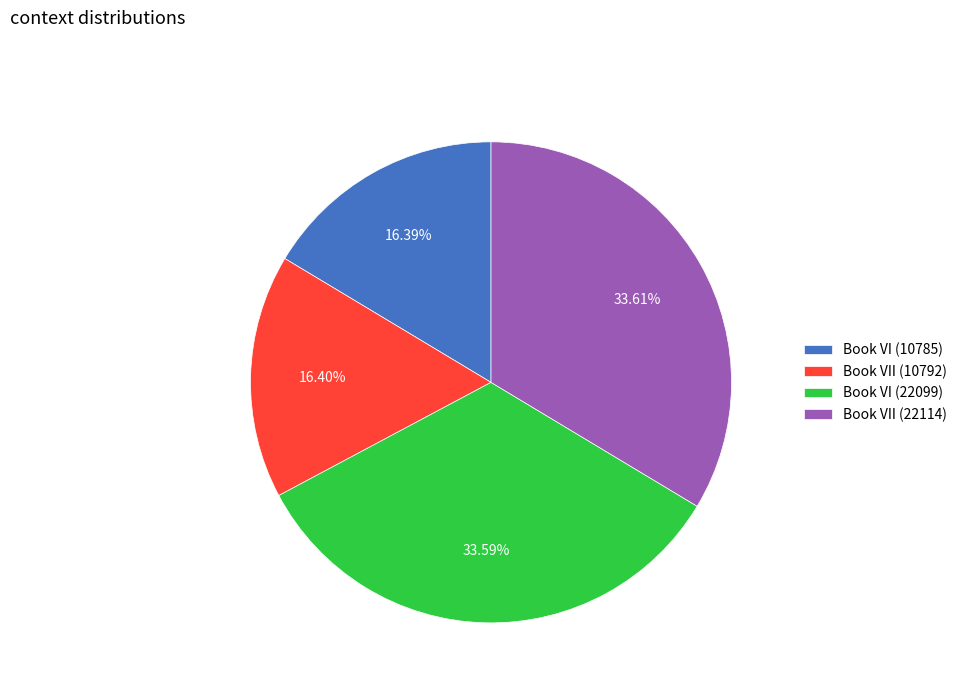

To the nearest percent, what percentage of the pie is Book VI (10785)?

16%